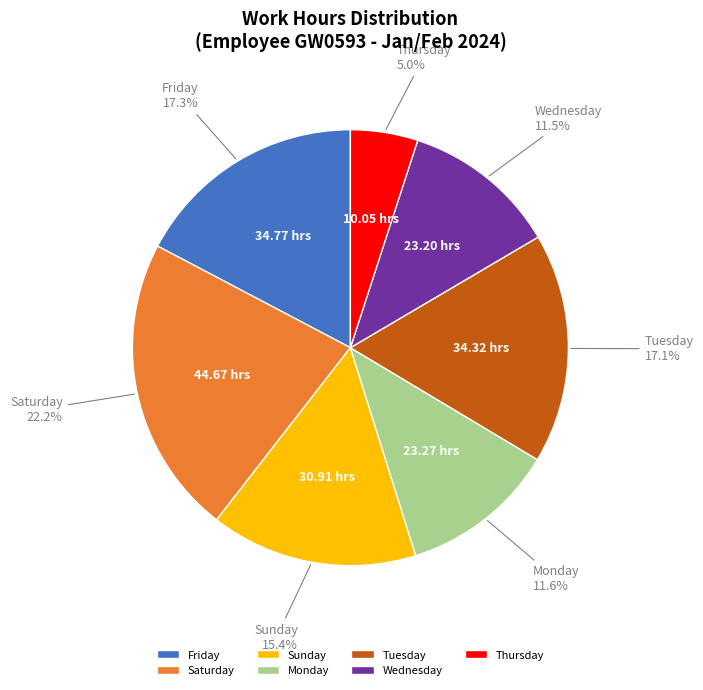

Which slice is the smallest?

Thursday